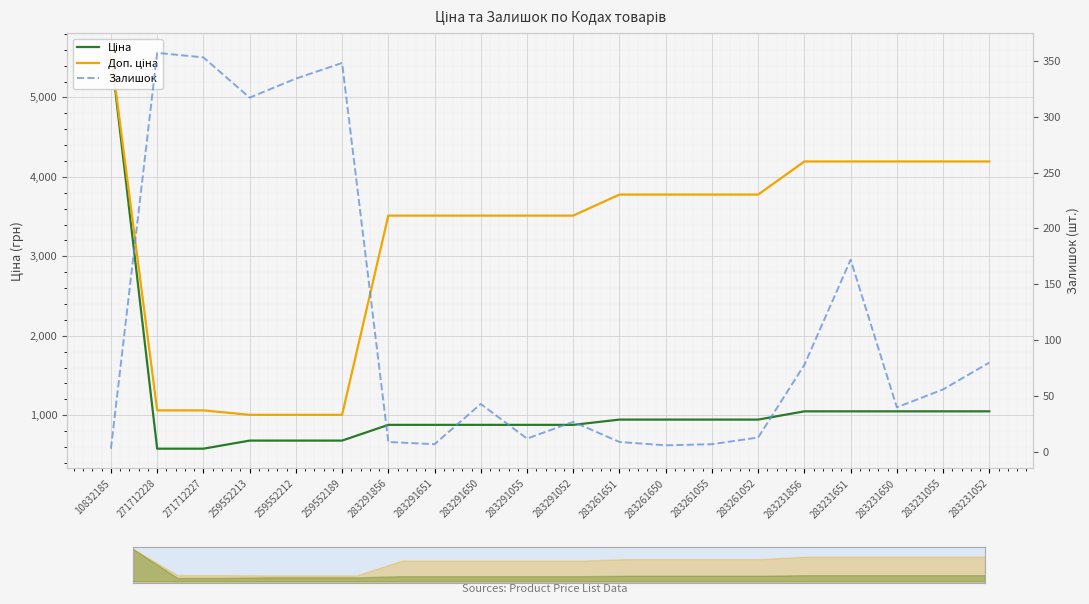

Where is the first local maximum for Залишок?

271712228